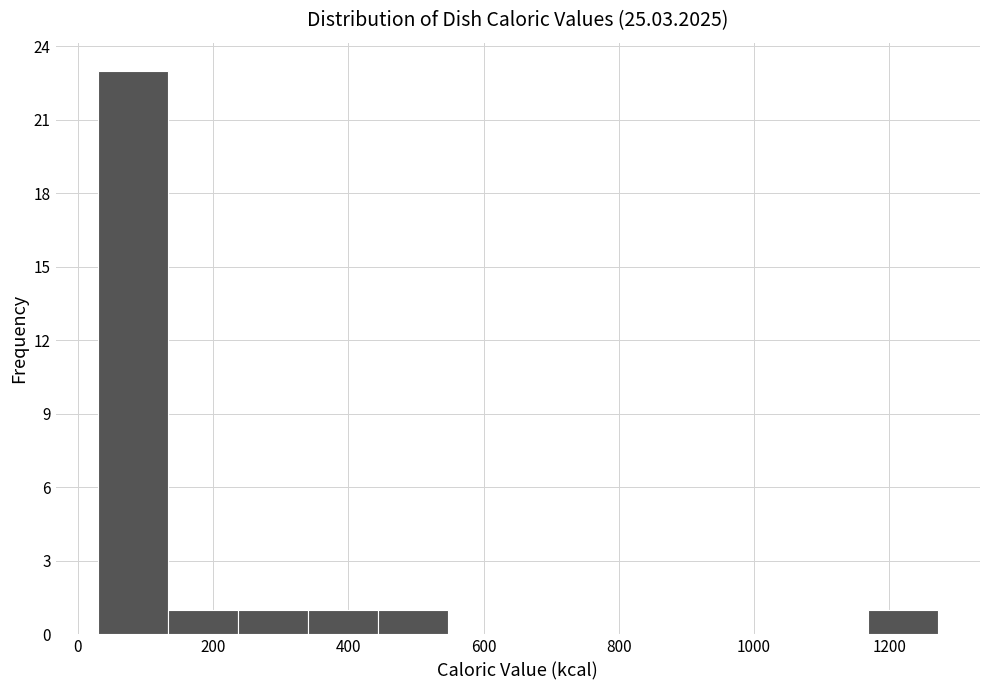

Over which range of the x-axis is the bar tallest?

20 to 140